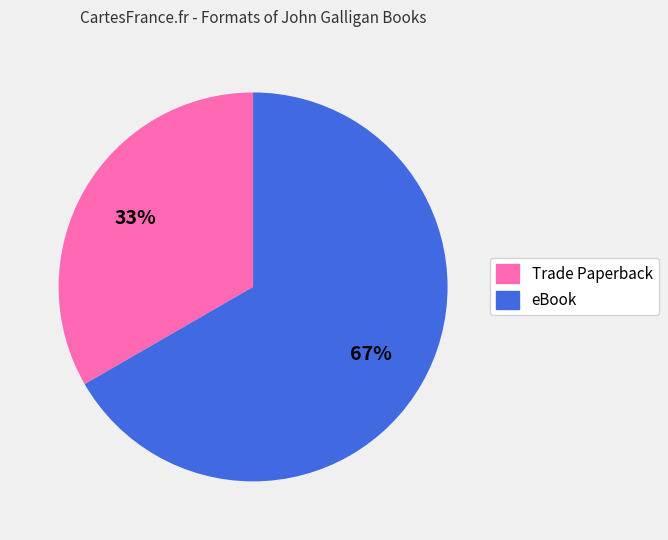

To the nearest percent, what portion does eBook represent?

67%